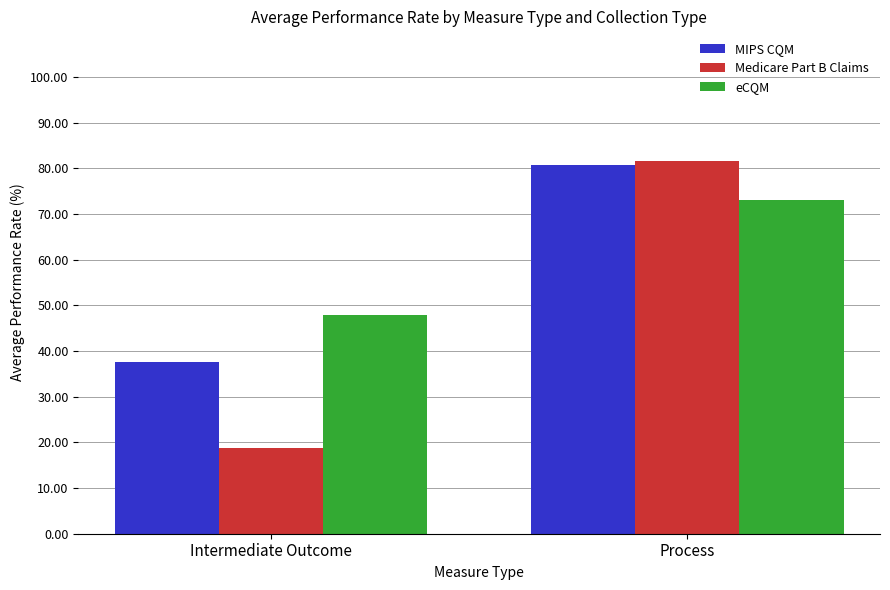

Which category has the lowest value in the eCQM series?

Intermediate Outcome